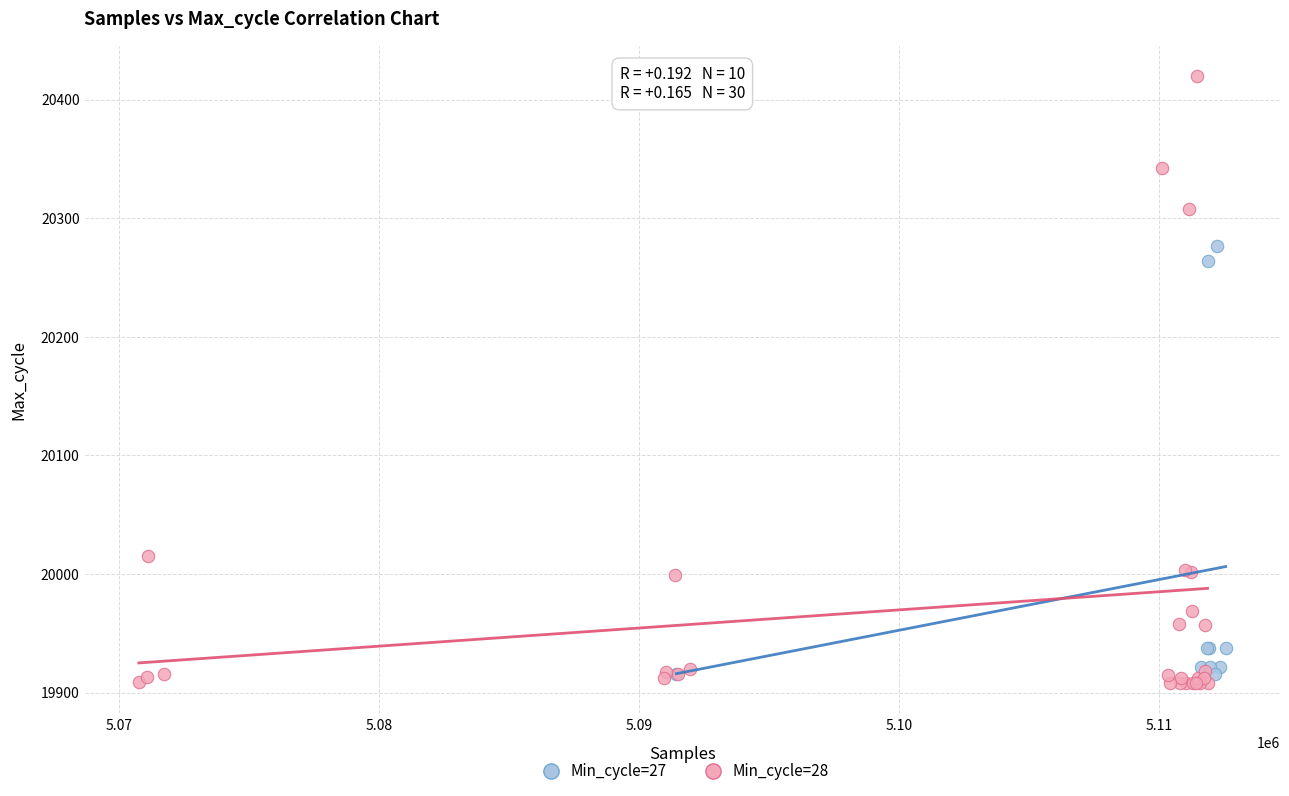

Which series has the largest Y range (max minus min)?

Min_cycle=28